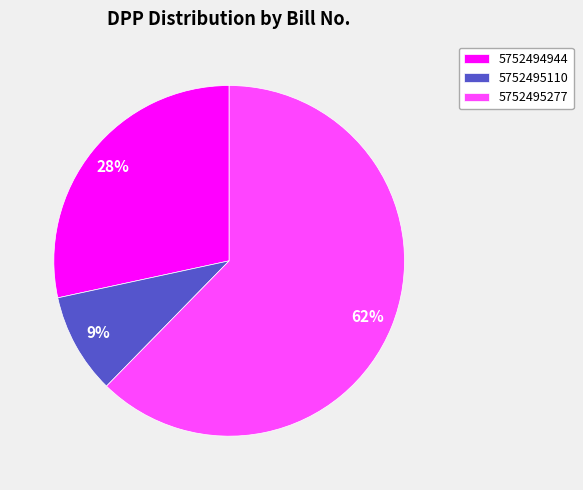

True or false: 5752495277 accounts for 62% of the total.

True